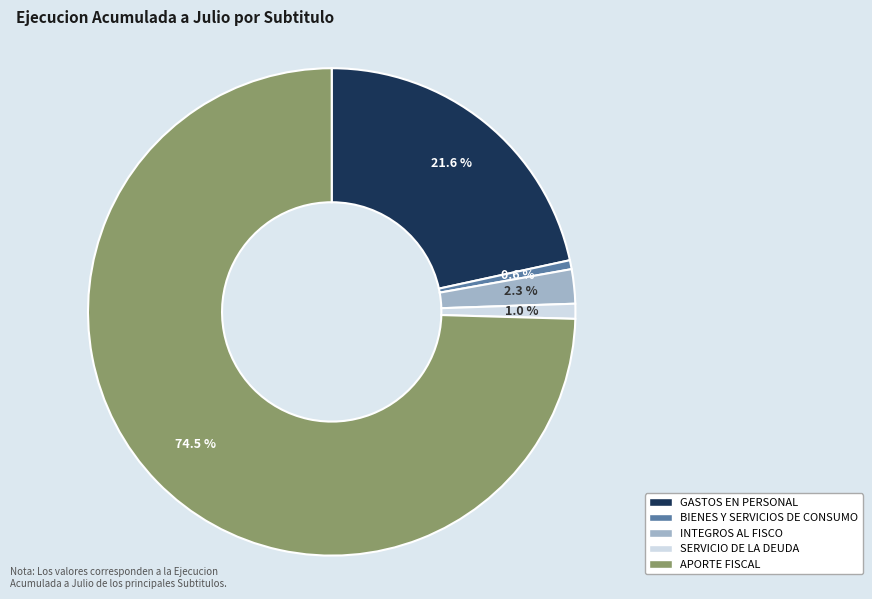

Approximately how many times larger is the value at INTEGROS AL FISCO compared to GASTOS EN PERSONAL?

0.1